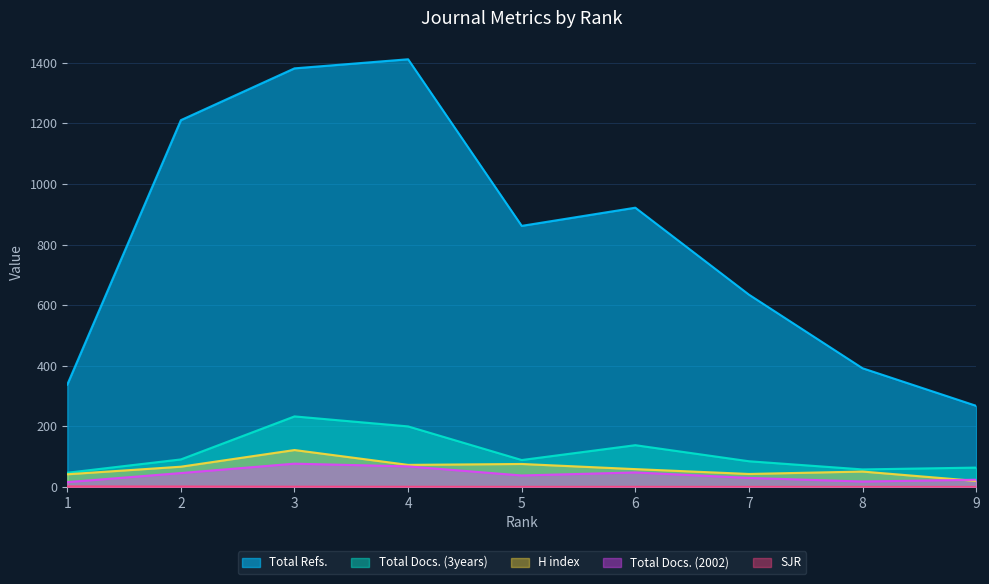

What is the average value of the Total Refs. series?

824.7